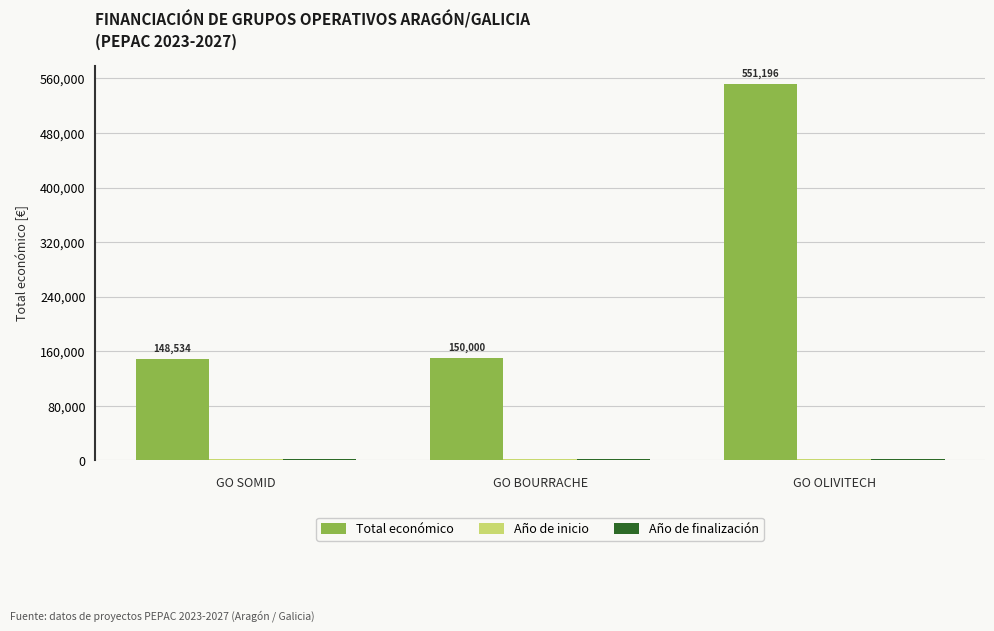

Is it true that Total económico equals 62353 at GO BOURRACHE?

False